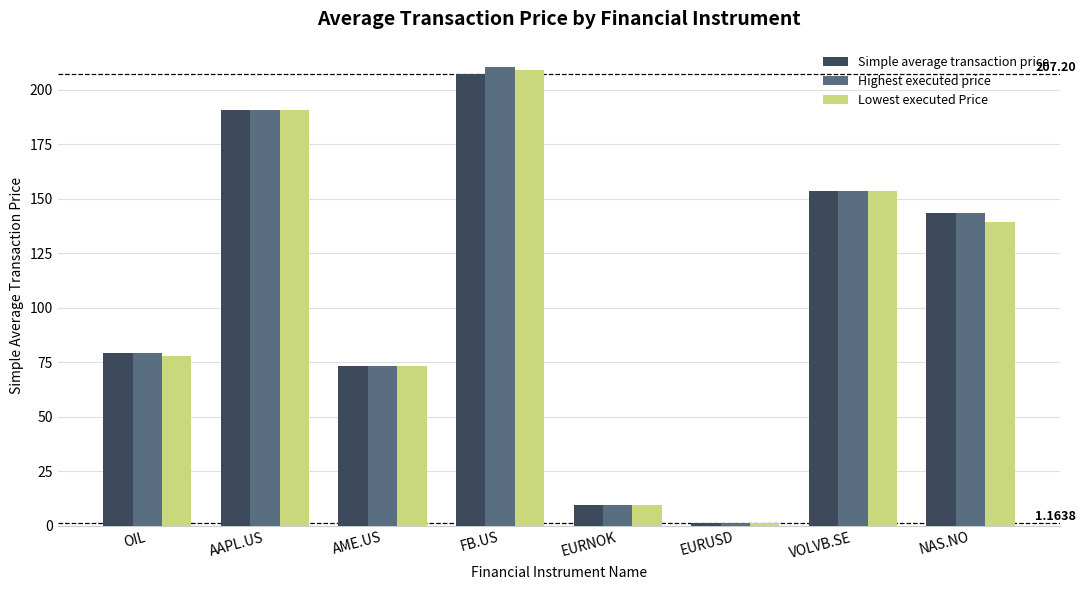

At how many categories does at least one series exceed 110?

4